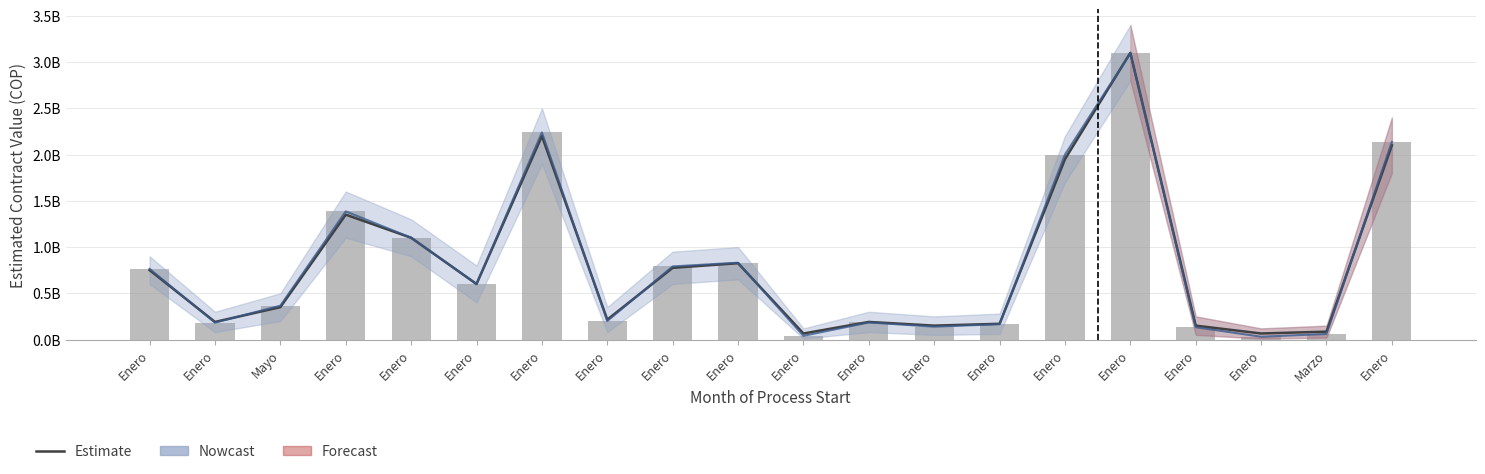

Approximately how many times larger is the value at Enero compared to Enero?

6.1